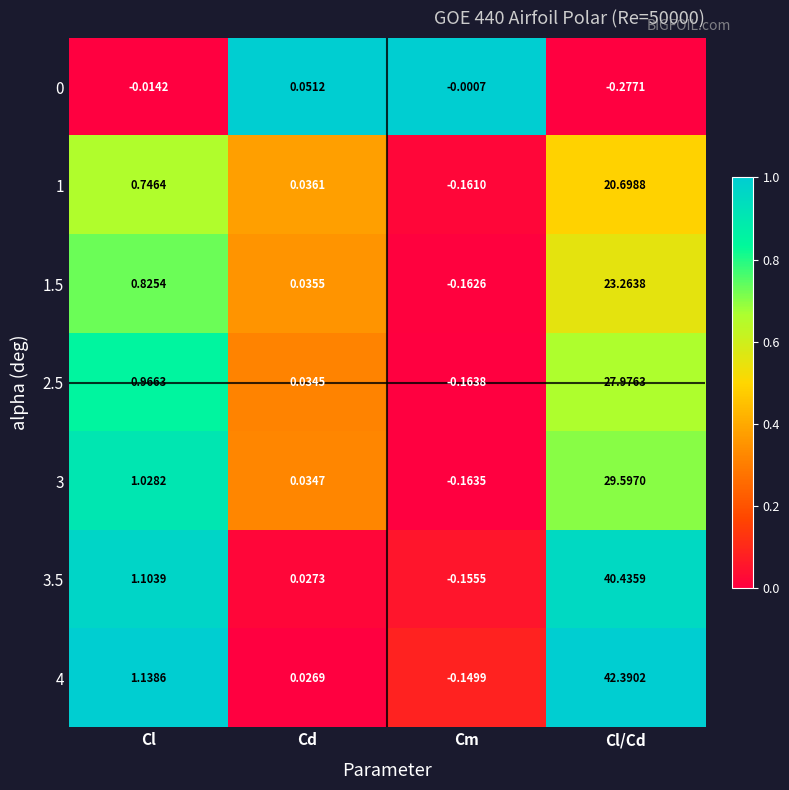

List the labels in order of 3 value, largest first.

Cl/Cd, Cl, Cd, Cm